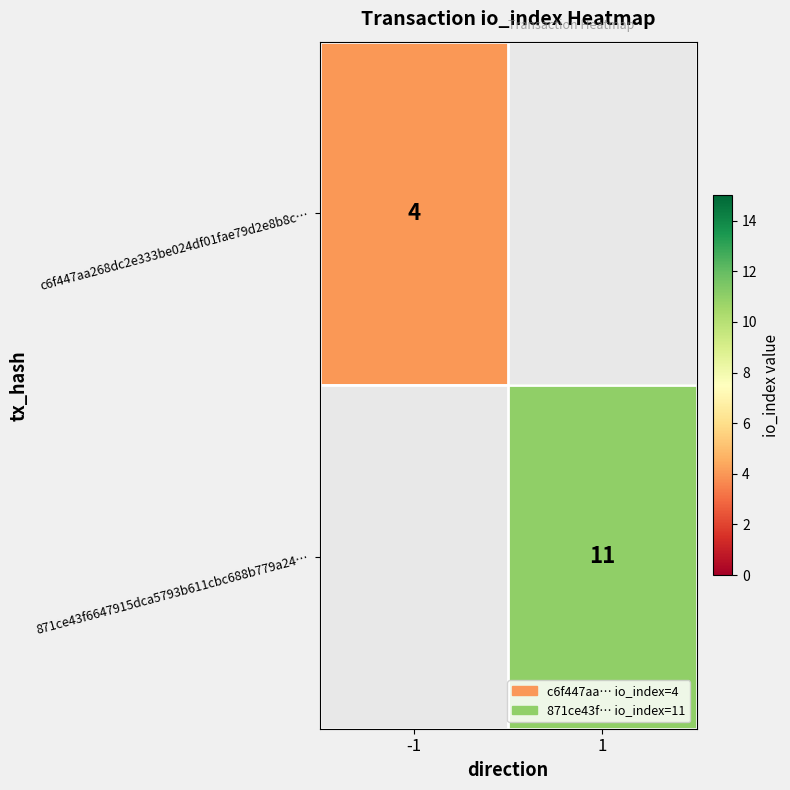

Is it true that 871ce43f6647915dca5793b611cbc688b779a24… equals 11 at 1?

True